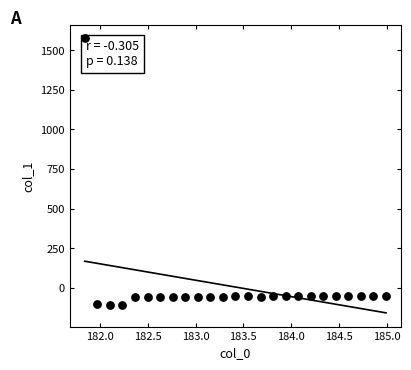

What is the range of Y values (max minus min)?

1684.9